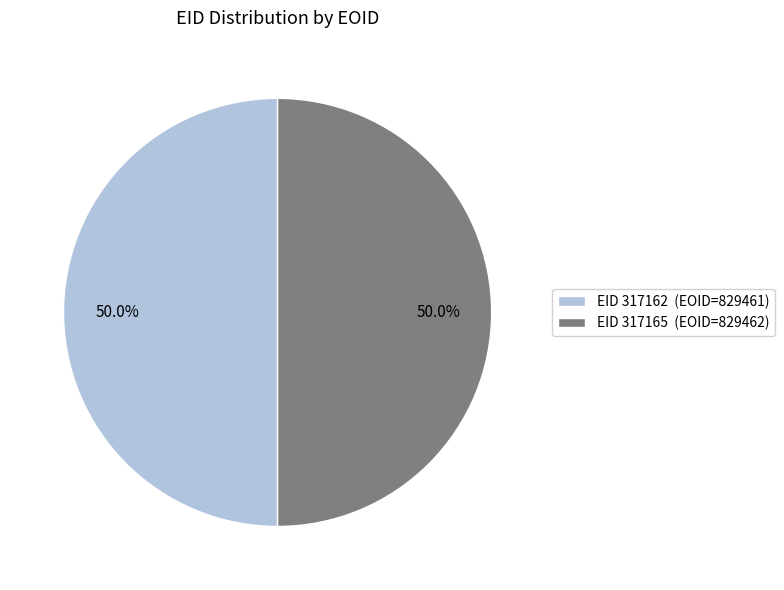

Is the sum of EID 317162 (EOID=829461) and EID 317165 (EOID=829462) greater than half?

Yes